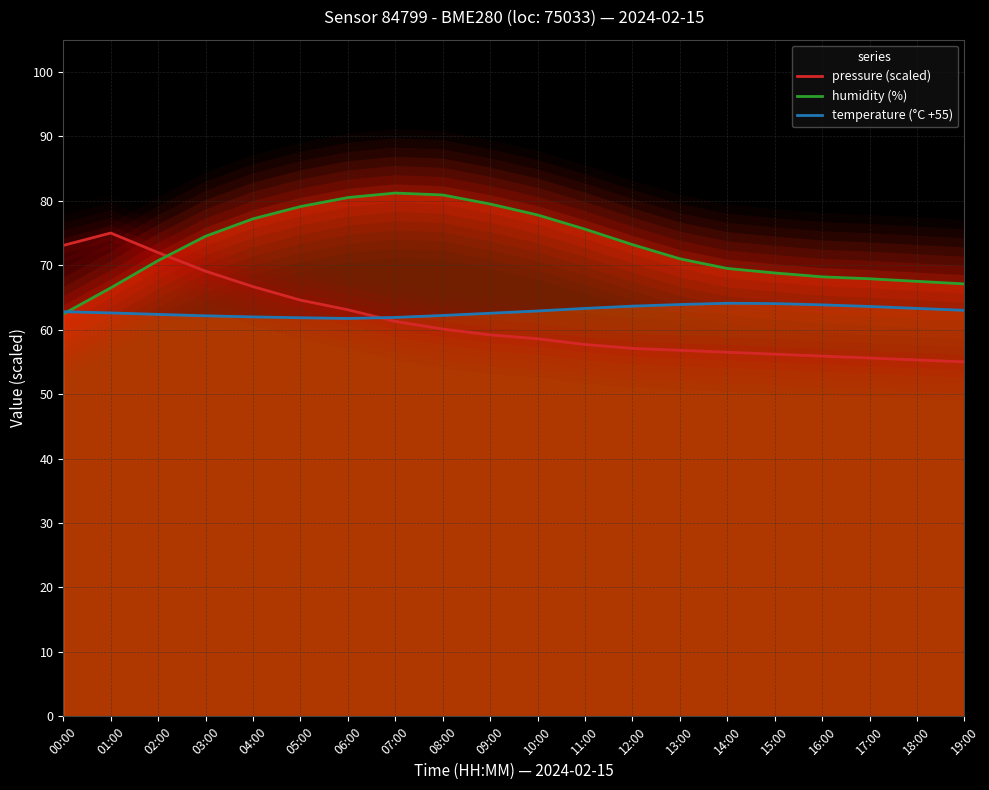

Rank the series by their maximum value, from lowest to highest.

temperature (°C +55), pressure (scaled), humidity (%)